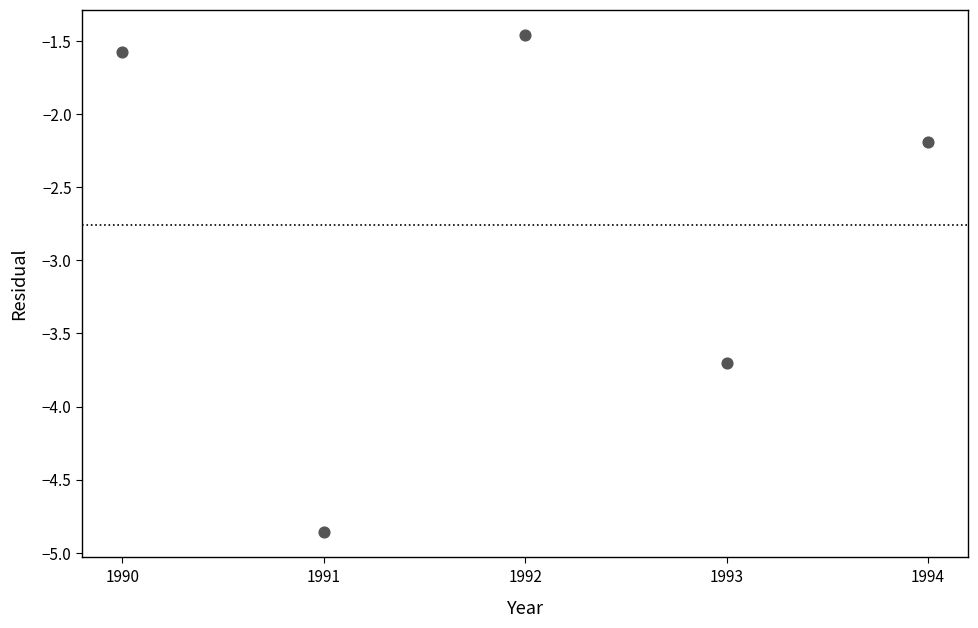

What Y value in the scatter plot is closest to -3?

-3.7